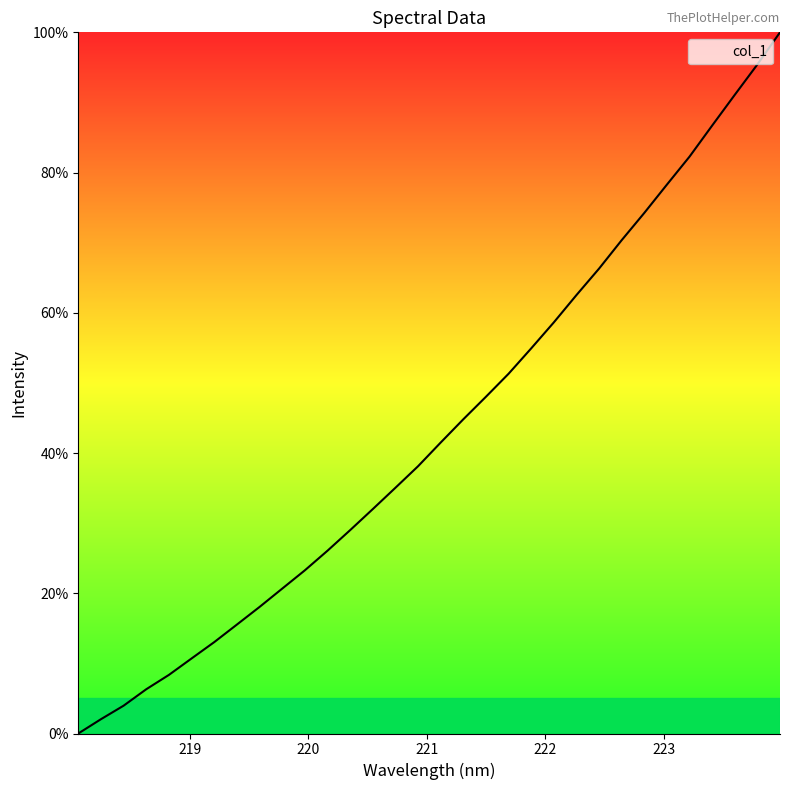

What is the greatest value displayed?

100.0